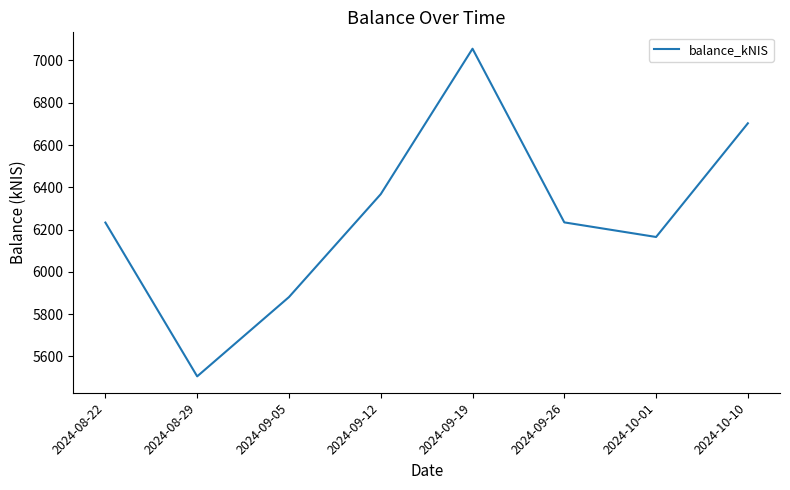

What value does the data have at 2024-08-22?

6233.1